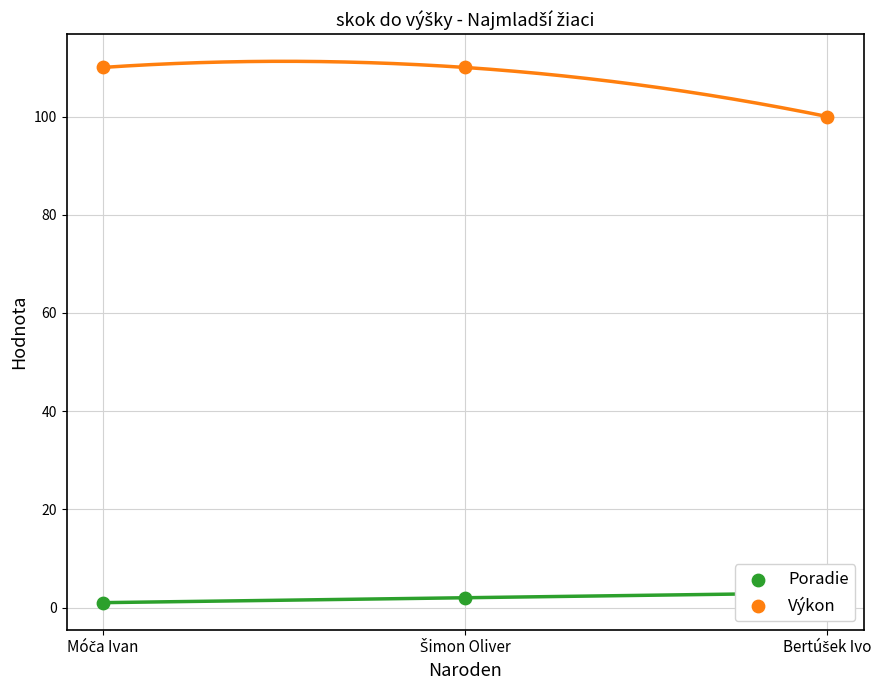

At how many categories does at least one series exceed 76?

3